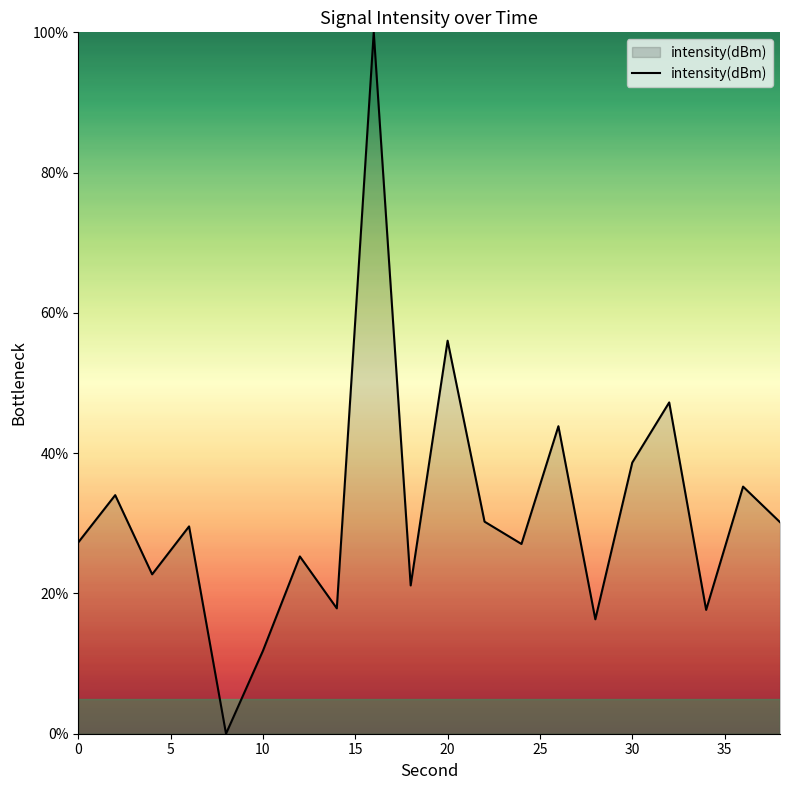

What is the maximum value shown in the chart?

100.0